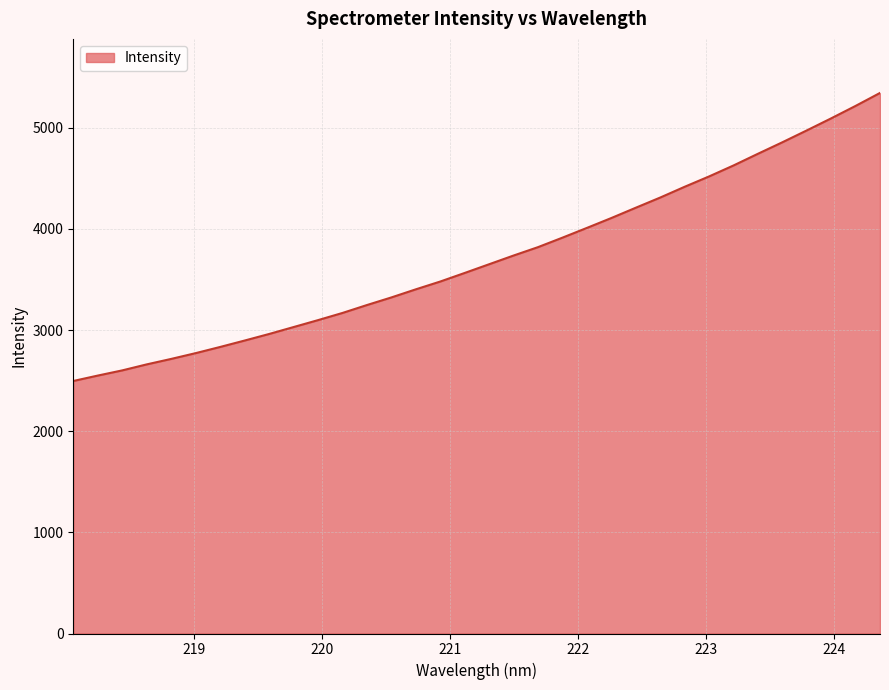

What is the greatest value displayed?

5343.4